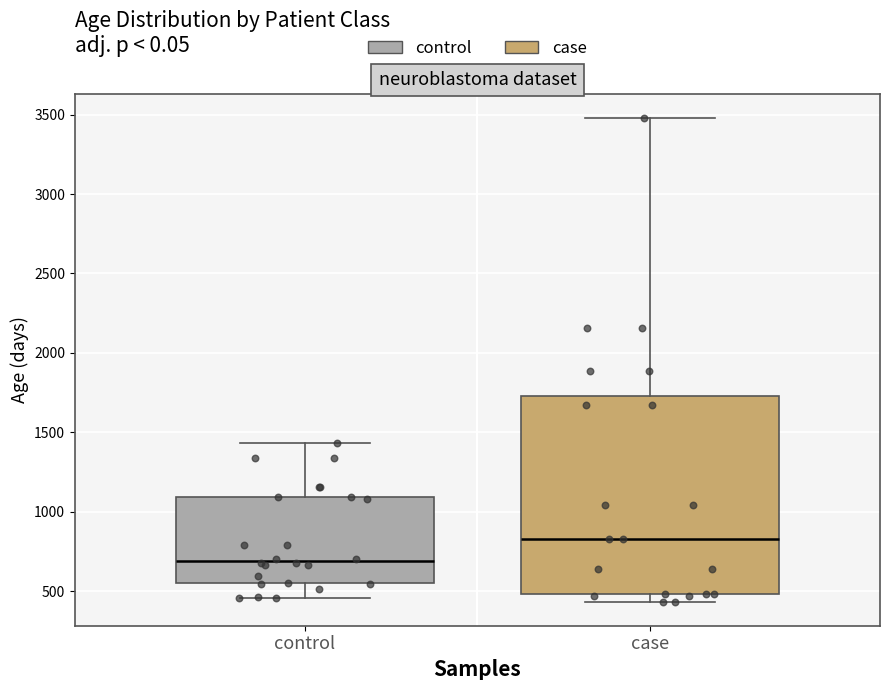

Reading left to right, read every box against the y-axis: the position of its median line, the range the box covers, and the ends of its whiskers. The values are not printed on the chart, so give them approximately, as read against the axis.

control: median 700, box 550 to 1100, whiskers 450 to 1450
case: median 850, box 500 to 1750, whiskers 450 to 3500